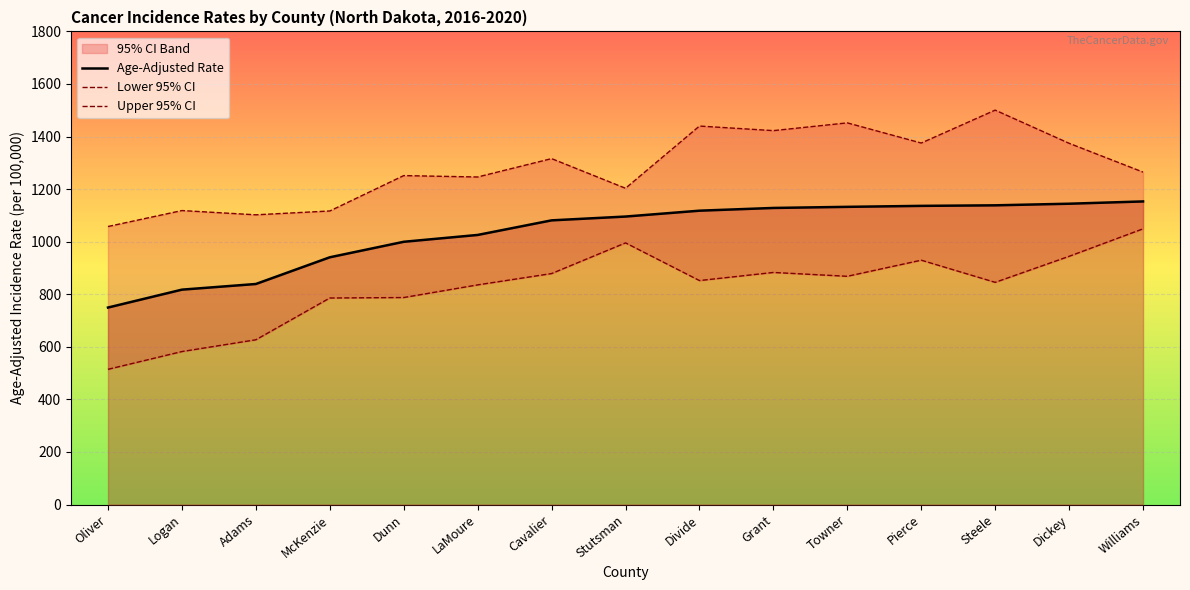

True or false: Age-Adjusted Rate and Upper 95% CI intersect in this chart.

False